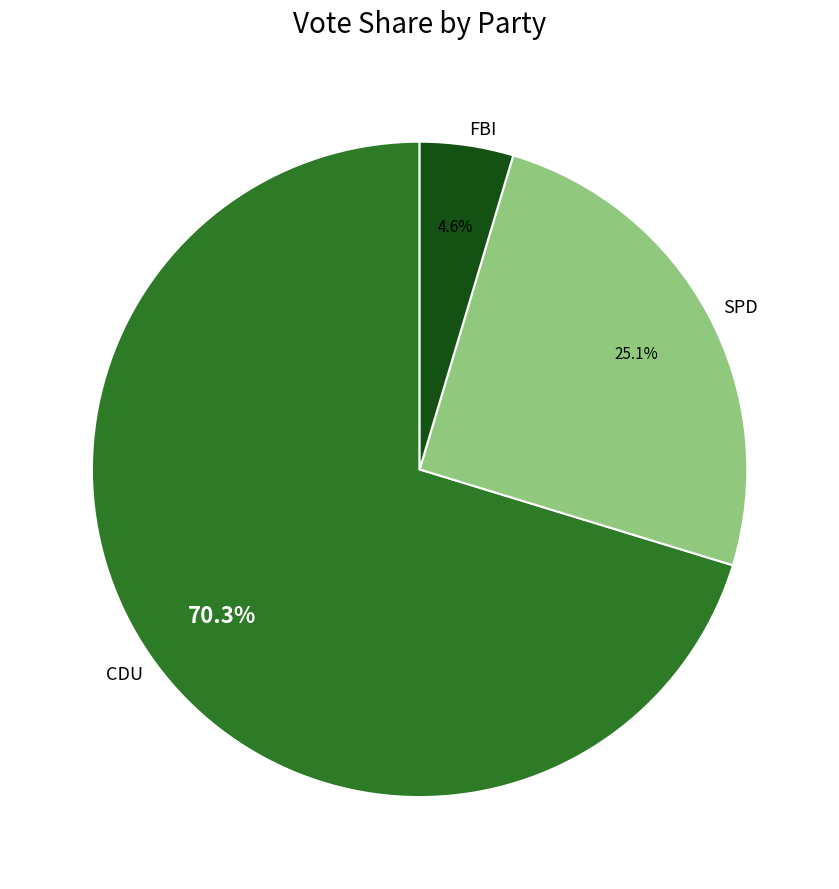

Count the number of slices in the pie.

3